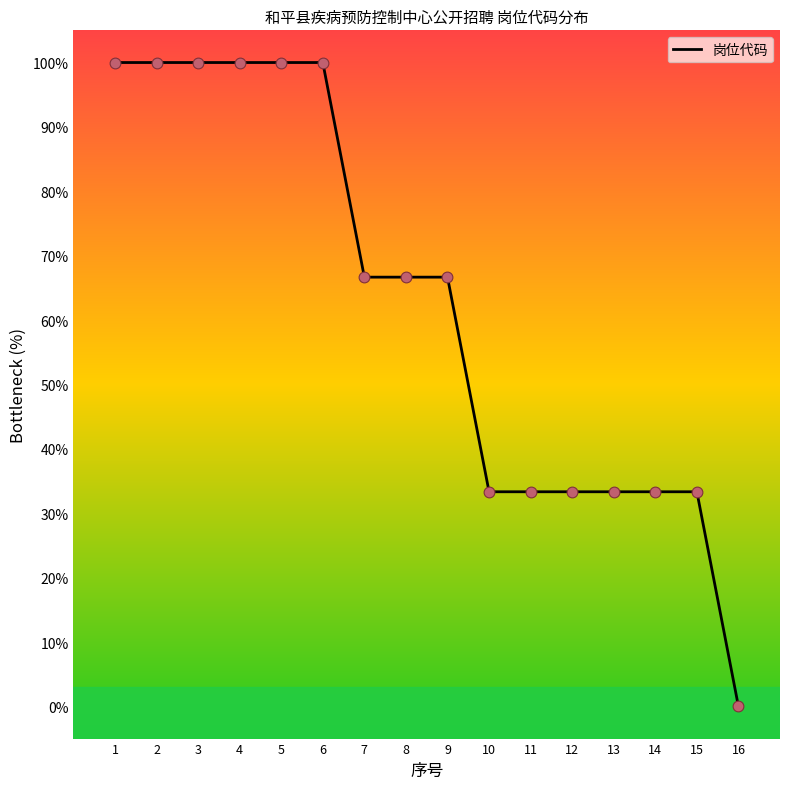

Approximately how many times larger is the value at 6 compared to 4?

1.0